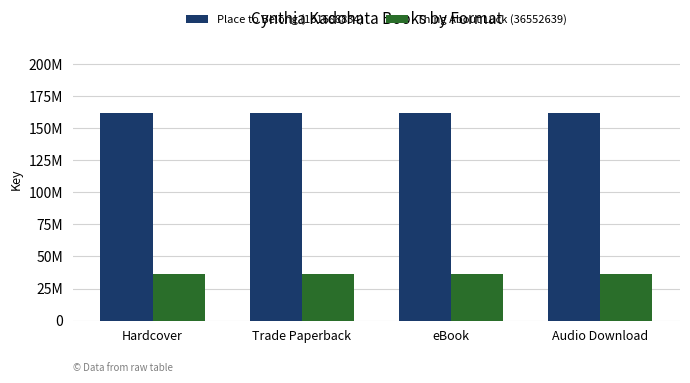

Does the chart contain any negative values?

No